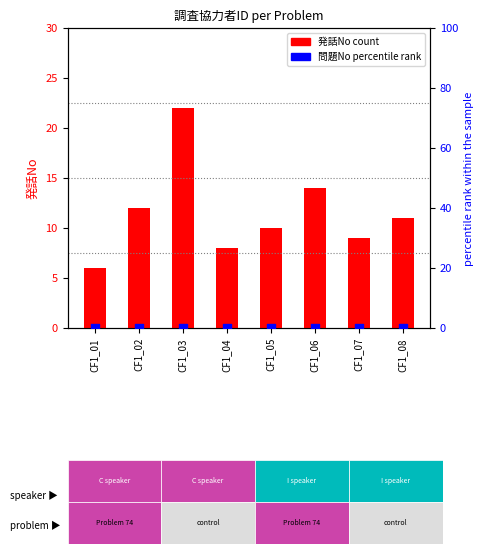

What are all the series names shown in the legend?

発話No count, 問題No percentile rank